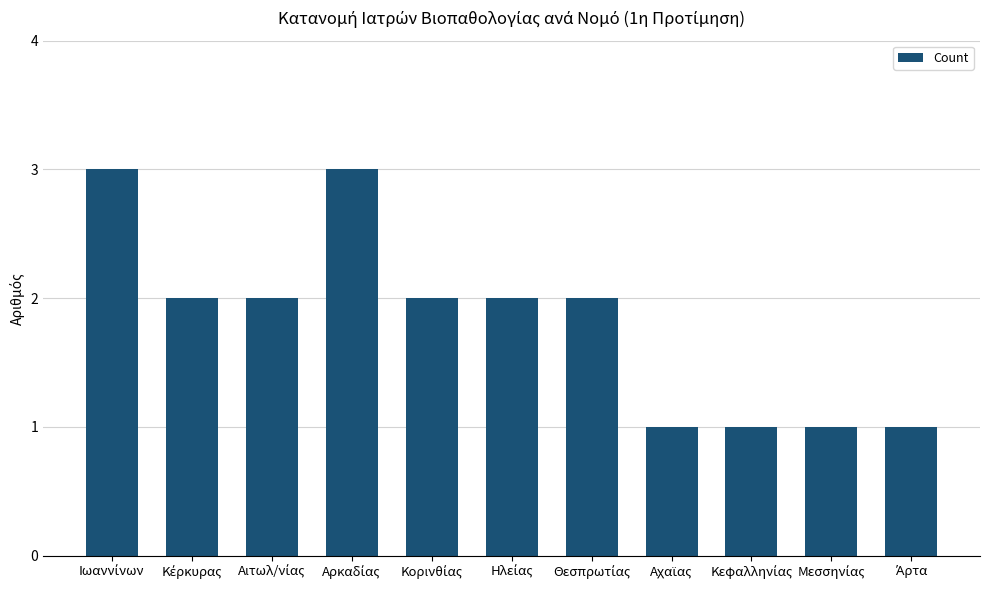

How many data points are less than 2?

4